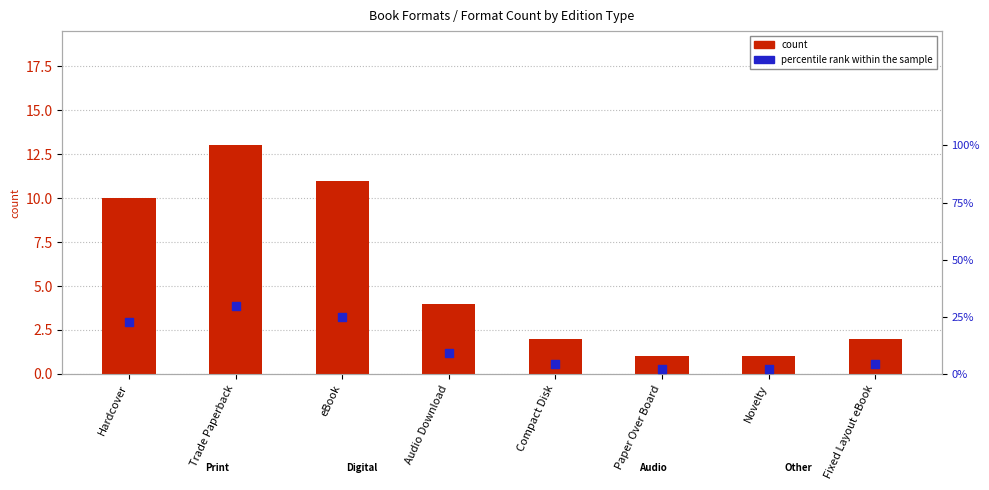

Which series has the largest Y range (max minus min)?

percentile rank within the sample